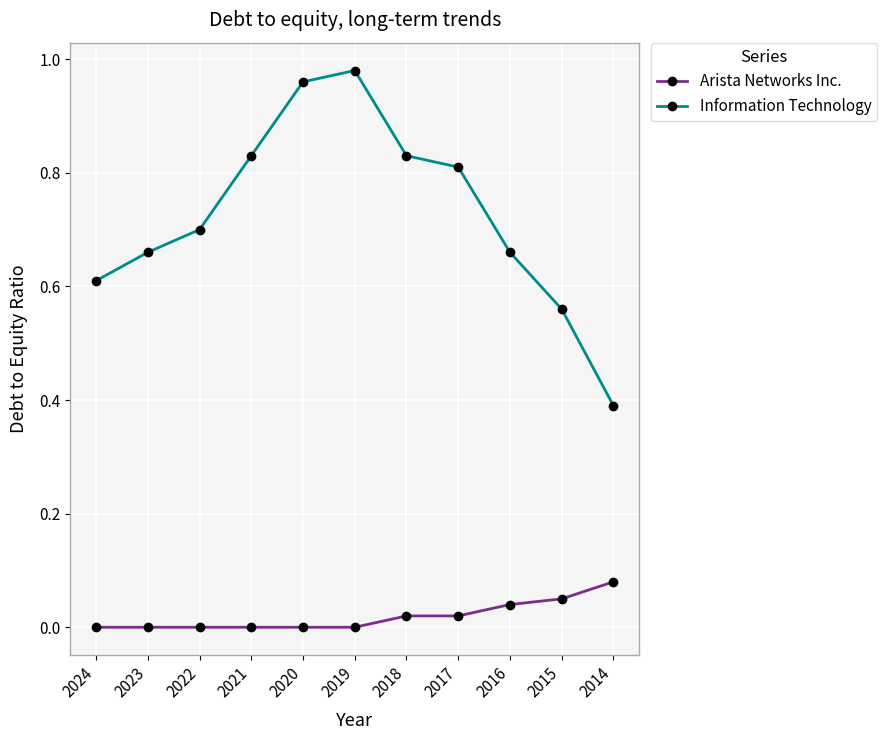

At 2024, list the series in order from smallest to largest.

Arista Networks Inc., Information Technology